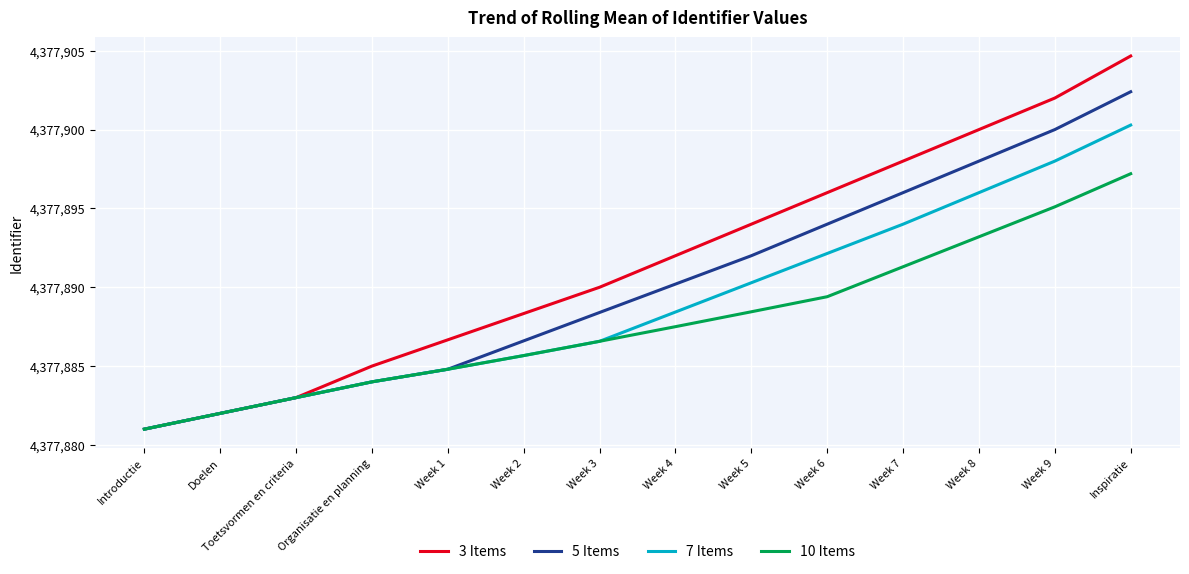

What is the lowest value of the 10 Items series?

4377881.0